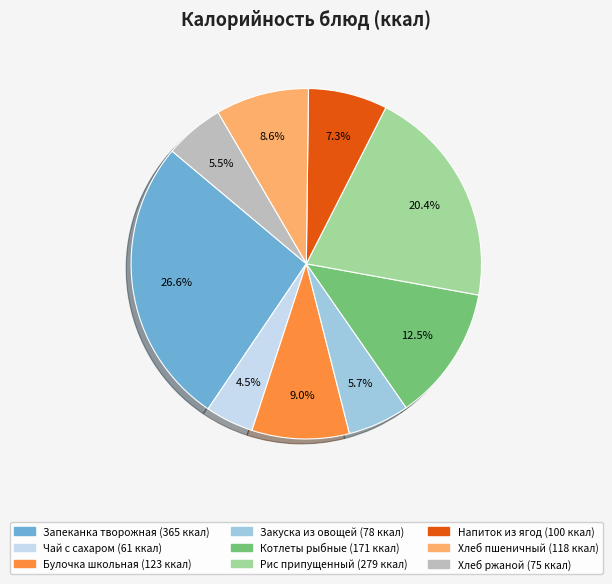

Does any single category account for the majority?

No